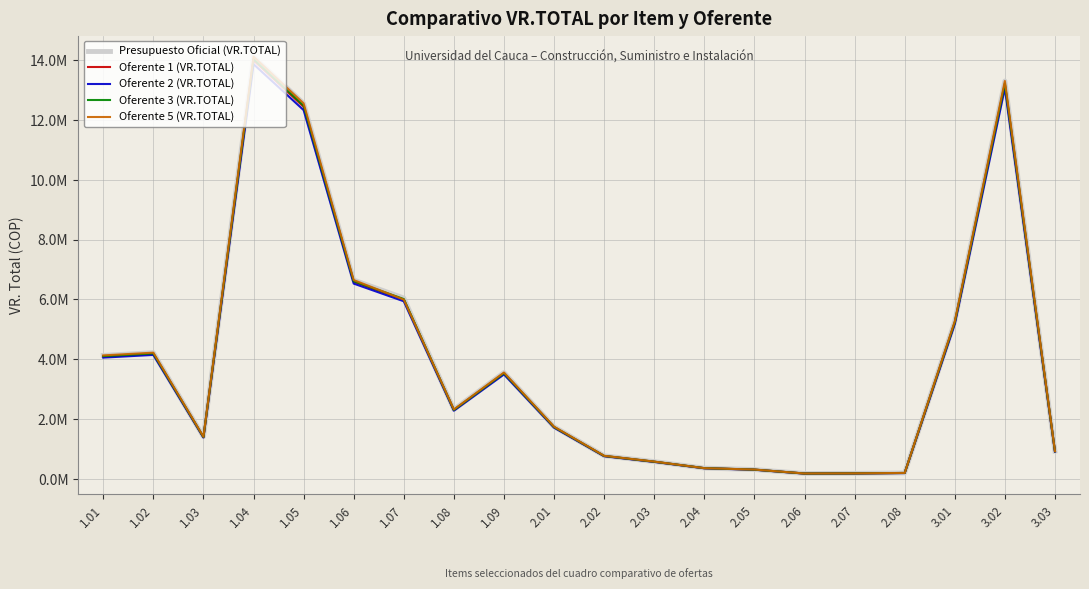

What is the label of the 12th point from the right?

1.09